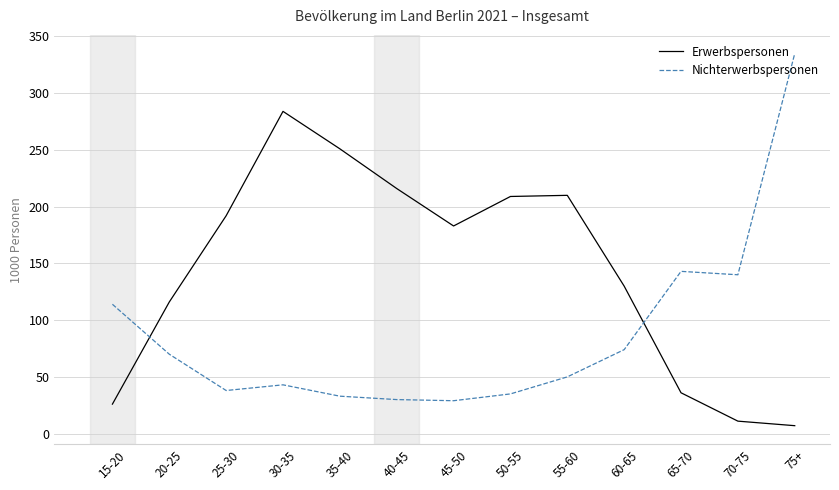

The Nichterwerbspersonen series shows 35 at 50-55. True or false?

True